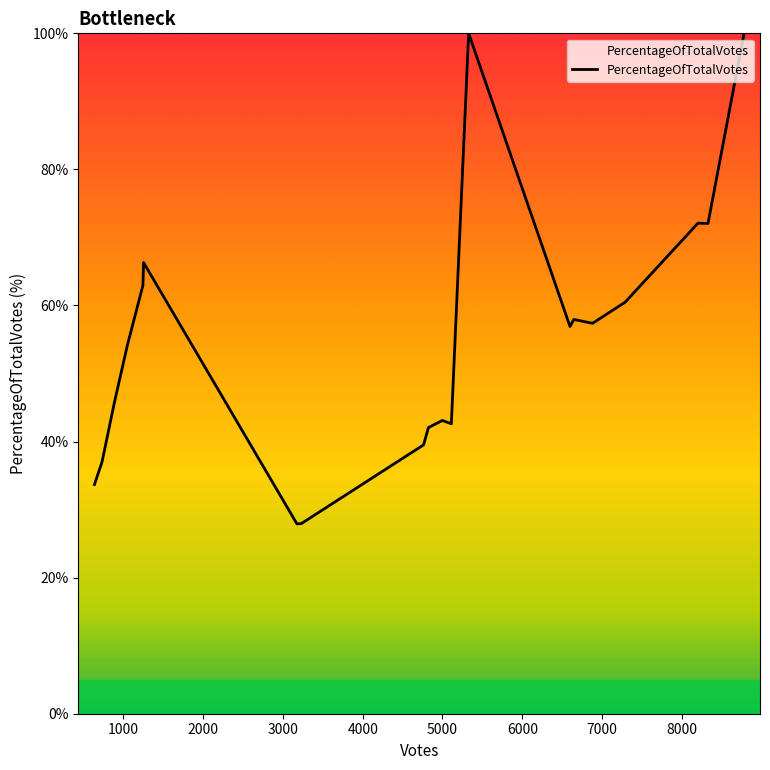

What is the maximum value shown in the chart?

100.0